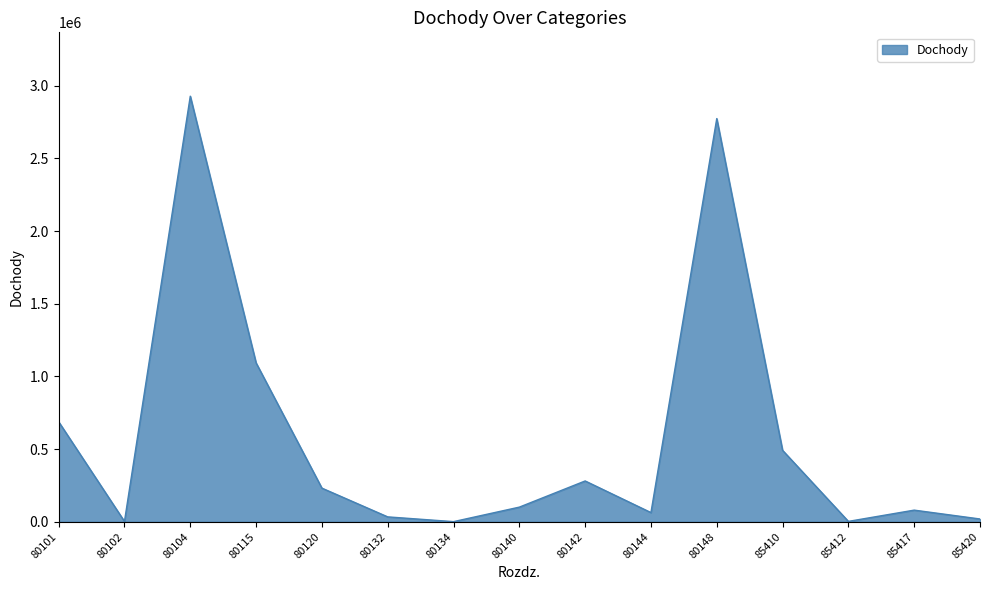

How many lines are shown in the chart?

1